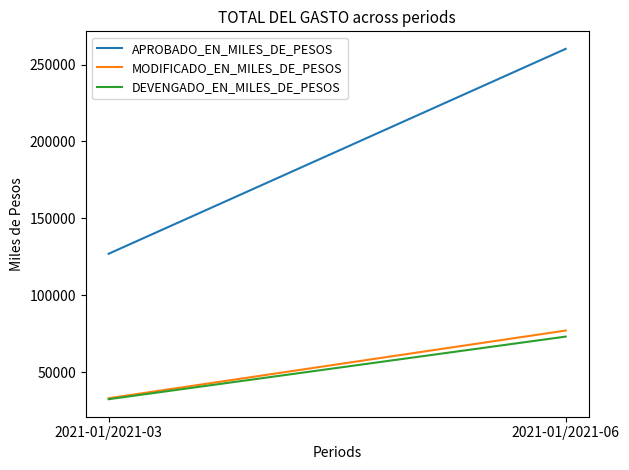

The value of MODIFICADO_EN_MILES_DE_PESOS at 2021-01/2021-06 is 47802.2. True or false?

False